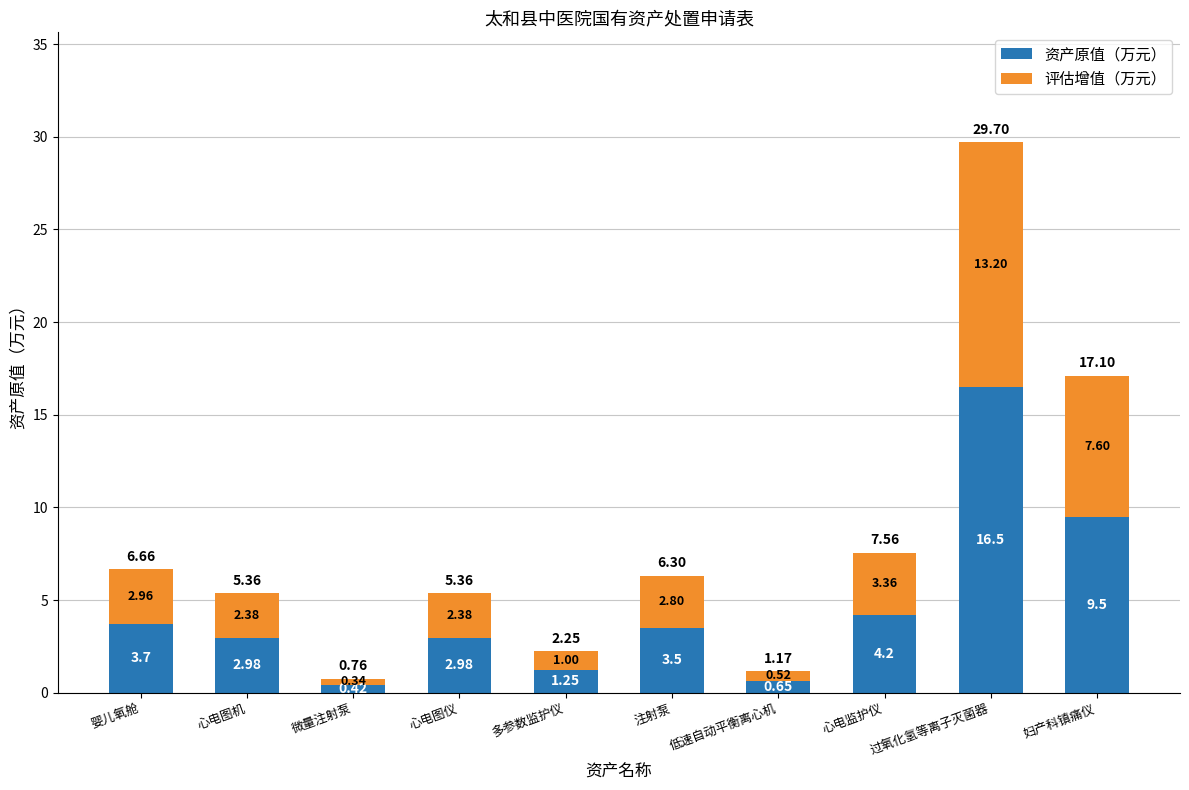

Which category has the highest value in the 资产原值（万元） series?

过氧化氢等离子灭菌器